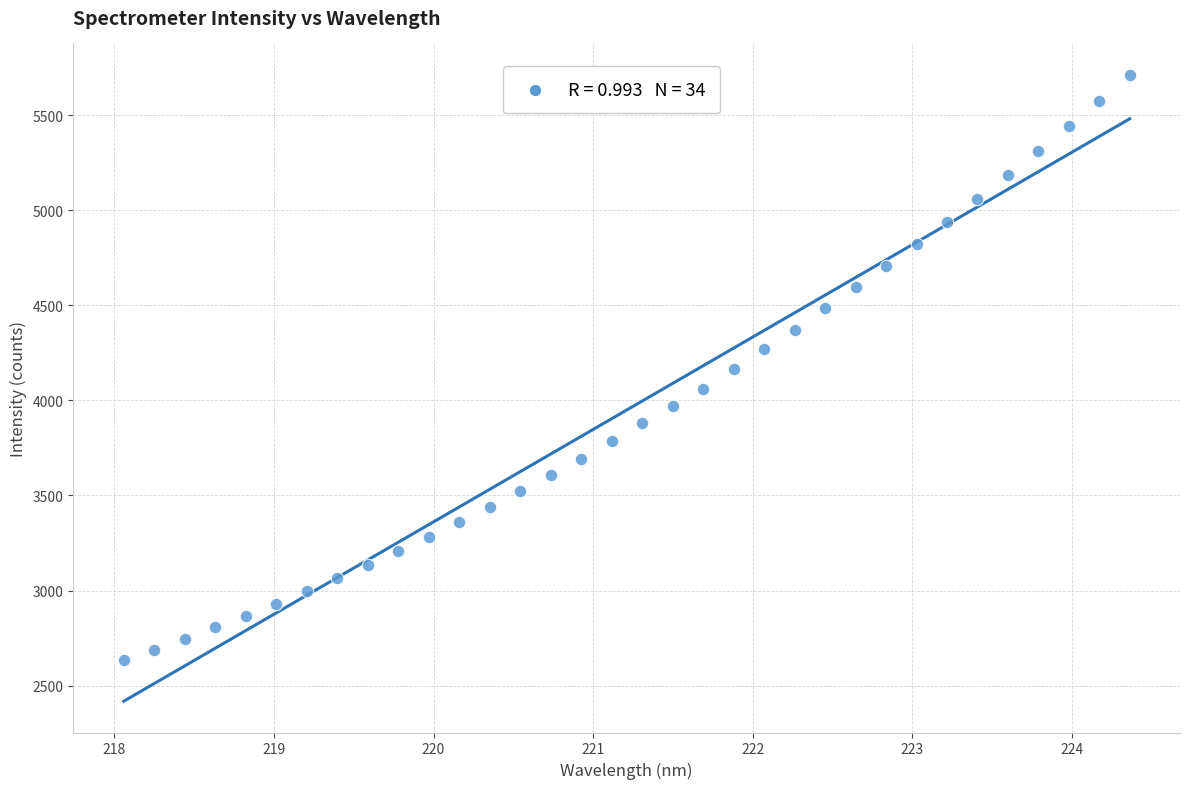

What is the range of X values (max minus min)?

6.3